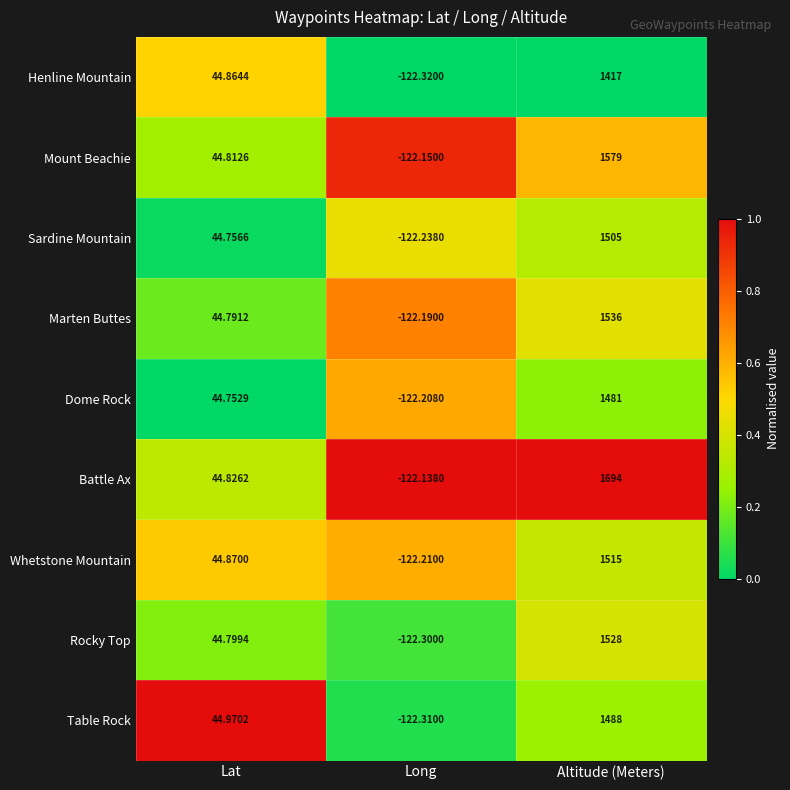

At which category is the sum across all series the highest?

Altitude (Meters)